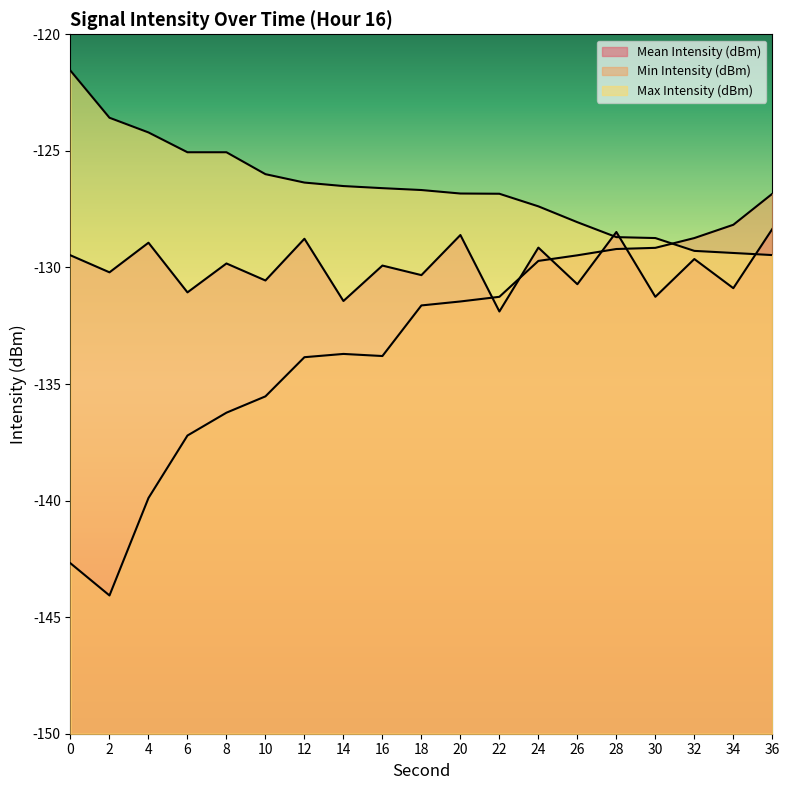

What is the value of the Mean Intensity (dBm) point at the 7th from the left?

-128.8